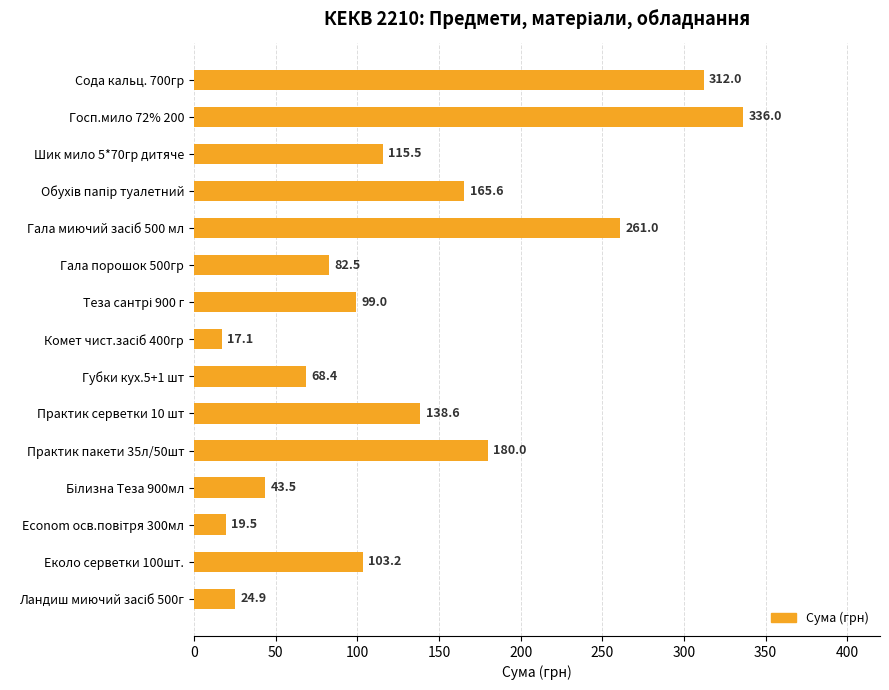

Are the bars grouped side by side (vs. stacked)?

No